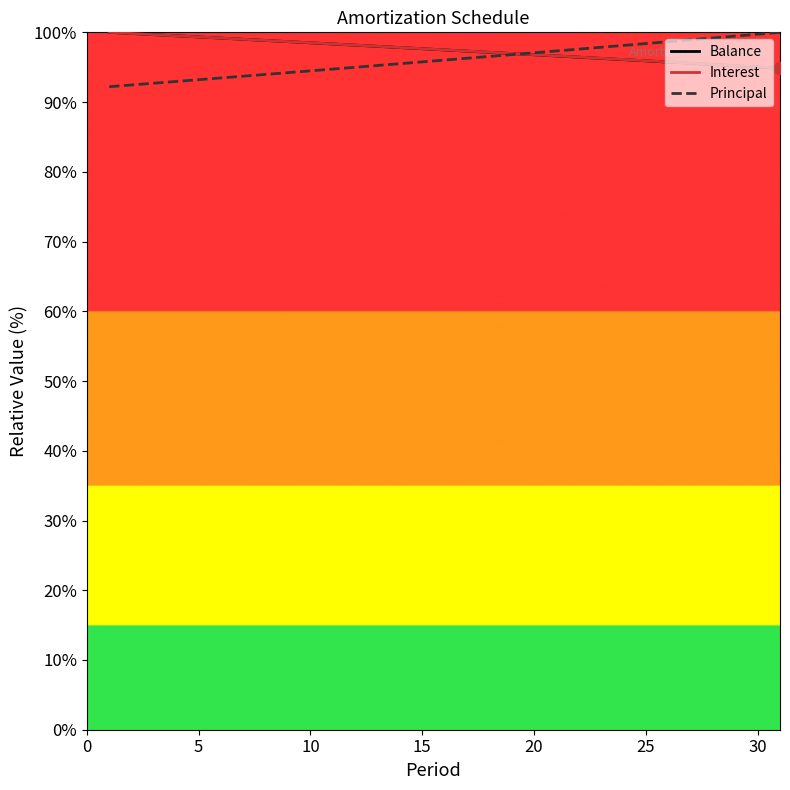

What is the minimum value shown in the chart?

92.2